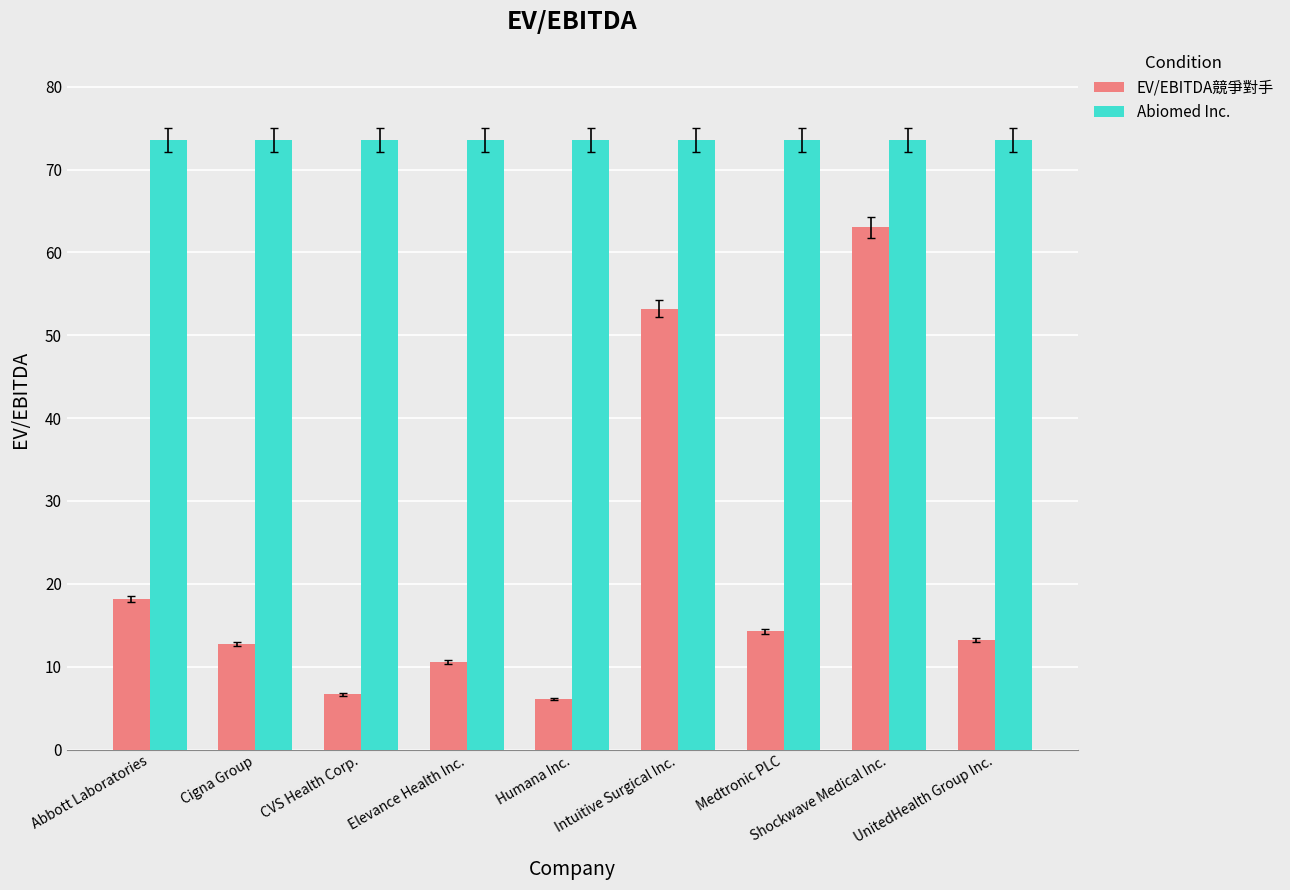

Which series has the largest total across all categories?

Abiomed Inc.